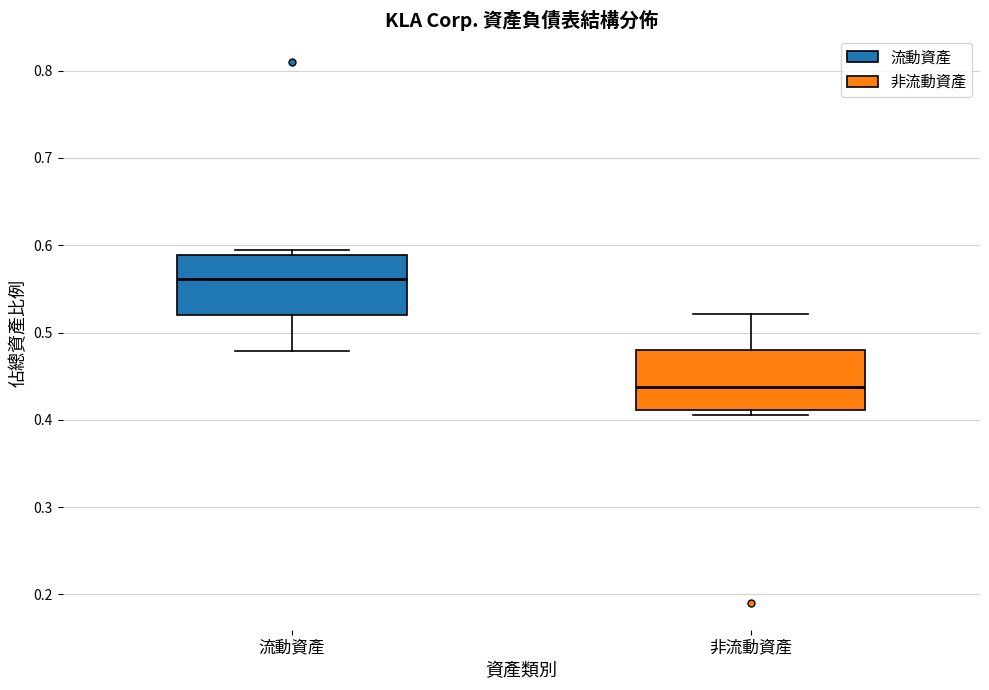

Reading left to right, read every box against the y-axis: the position of its median line, the range the box covers, and the ends of its whiskers. The values are not printed on the chart, so give them approximately, as read against the axis.

流動資產: median 0.56, box 0.52 to 0.59, whiskers 0.48 to 0.59 (just above the box's upper edge)
非流動資產: median 0.44, box 0.41 to 0.48, whiskers 0.41 (just below the box's lower edge) to 0.52